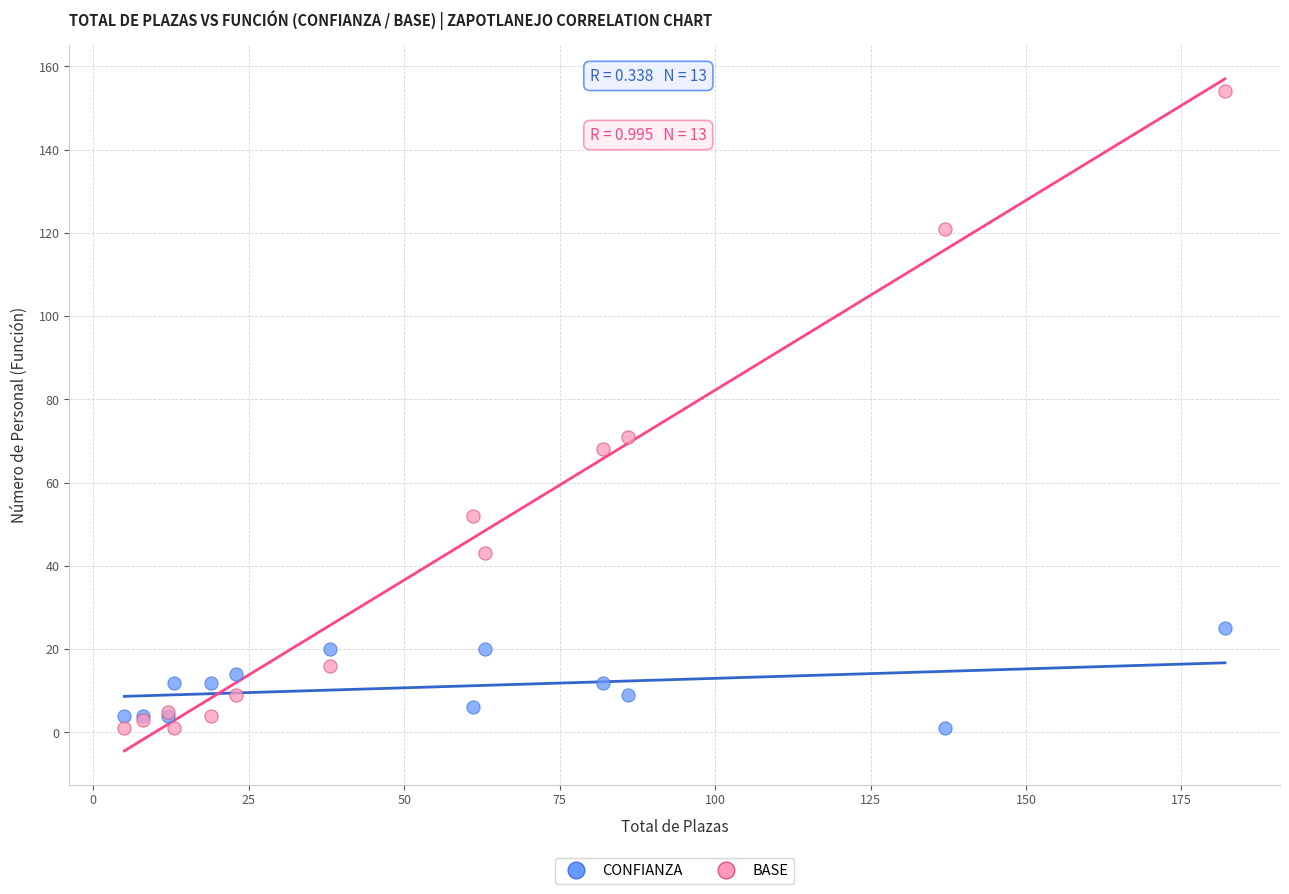

In the BASE series, what Y value is closest to 77?

71